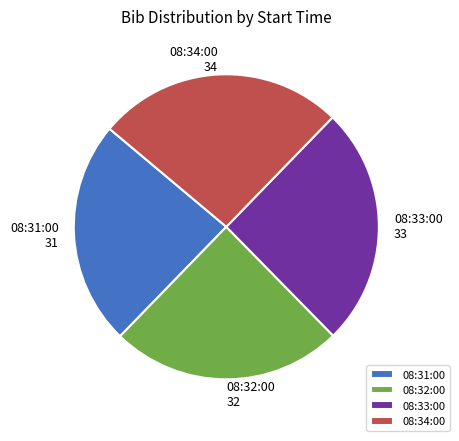

Count the number of slices in the pie.

4